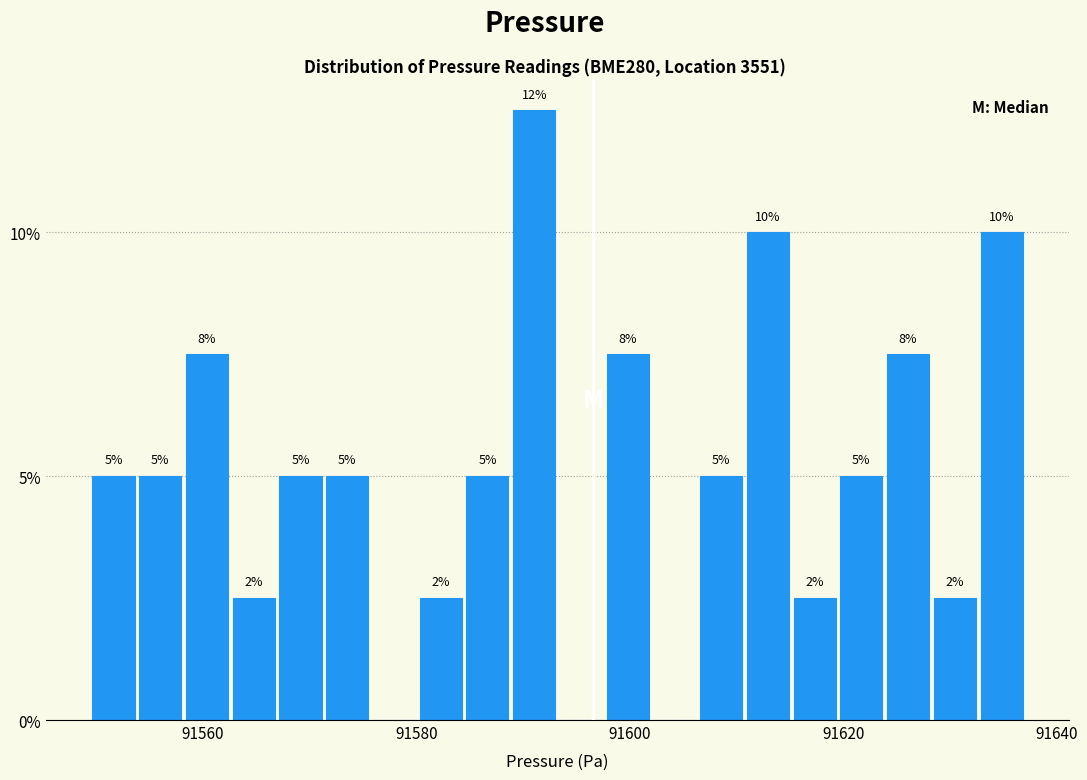

Around what value on the x-axis is the tallest bar? Give the approximate position of its centre, as read against the axis.

91592